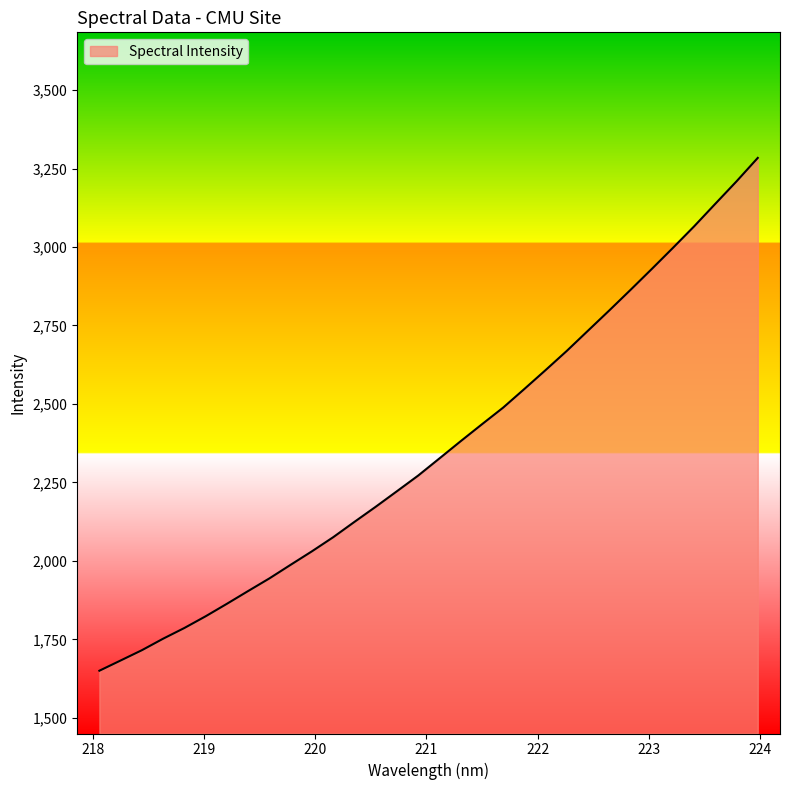

What is the smallest value displayed?

1650.3